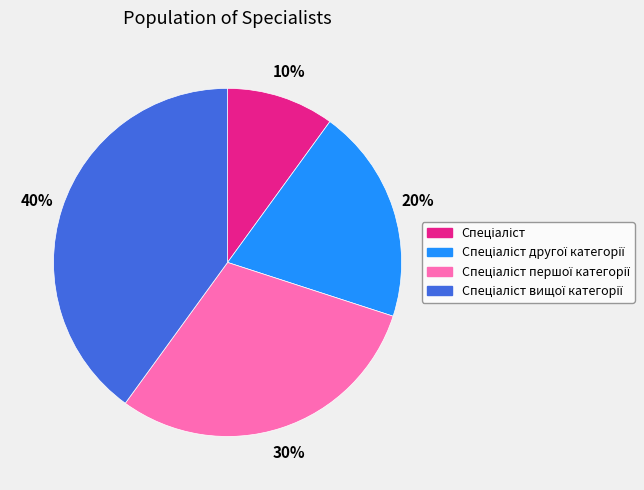

How many slices are in this pie chart?

4